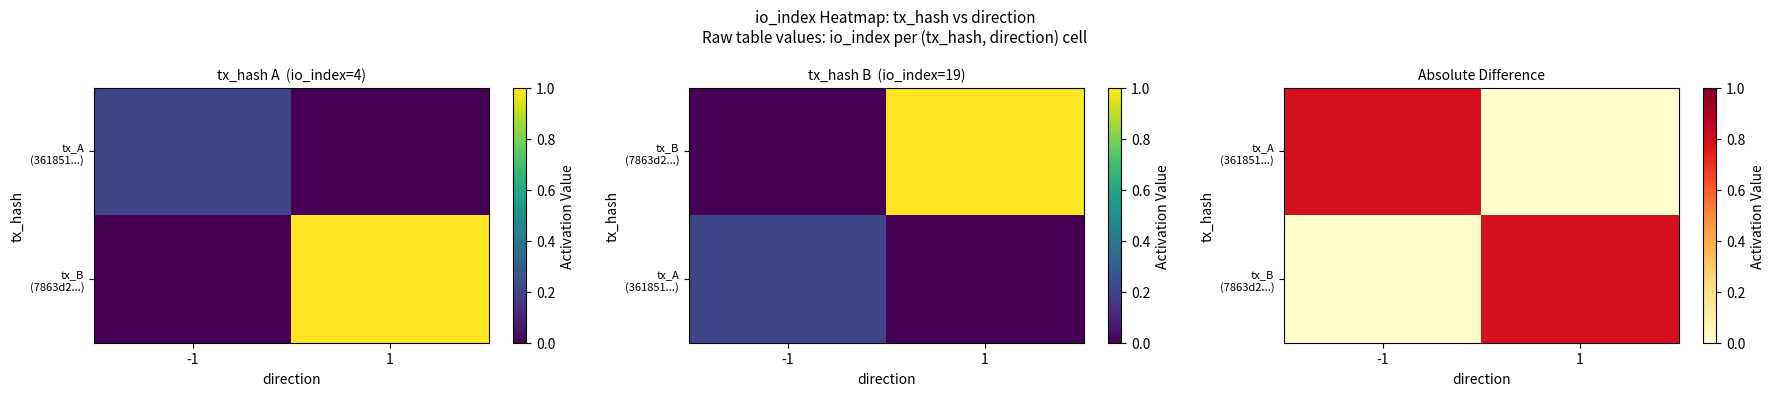

At -1, list the series in order from largest to smallest.

tx_A (361851...), tx_B (7863d2...)